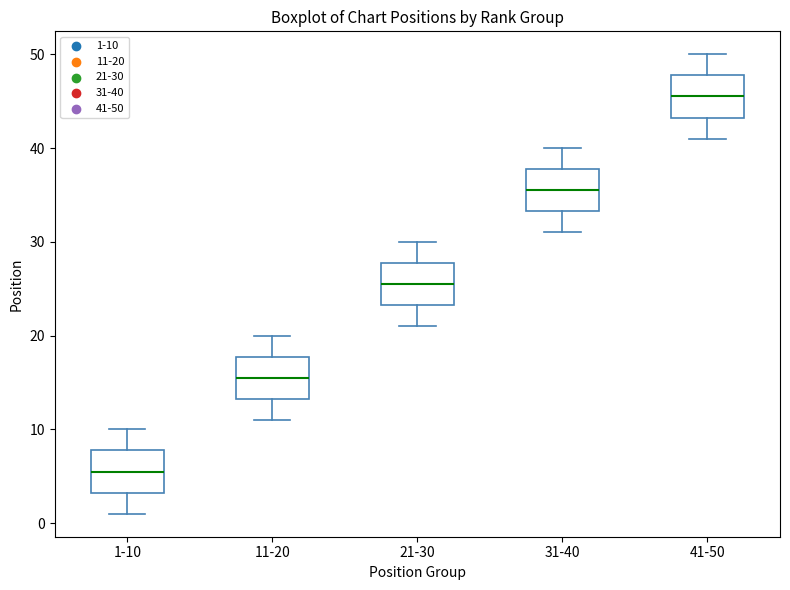

Which box's median line is the highest?

41-50